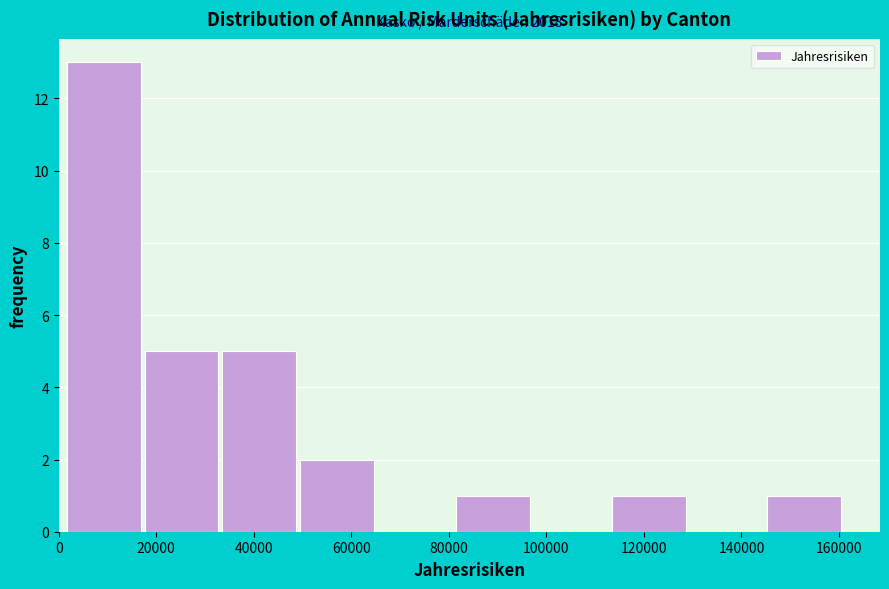

Over which range of the x-axis is the bar tallest?

2000 to 18000